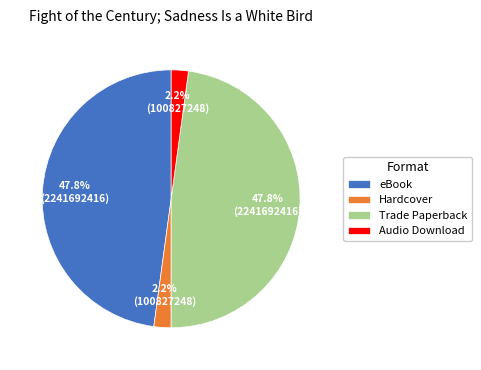

What portion of the pie excludes Audio Download?

97.8%